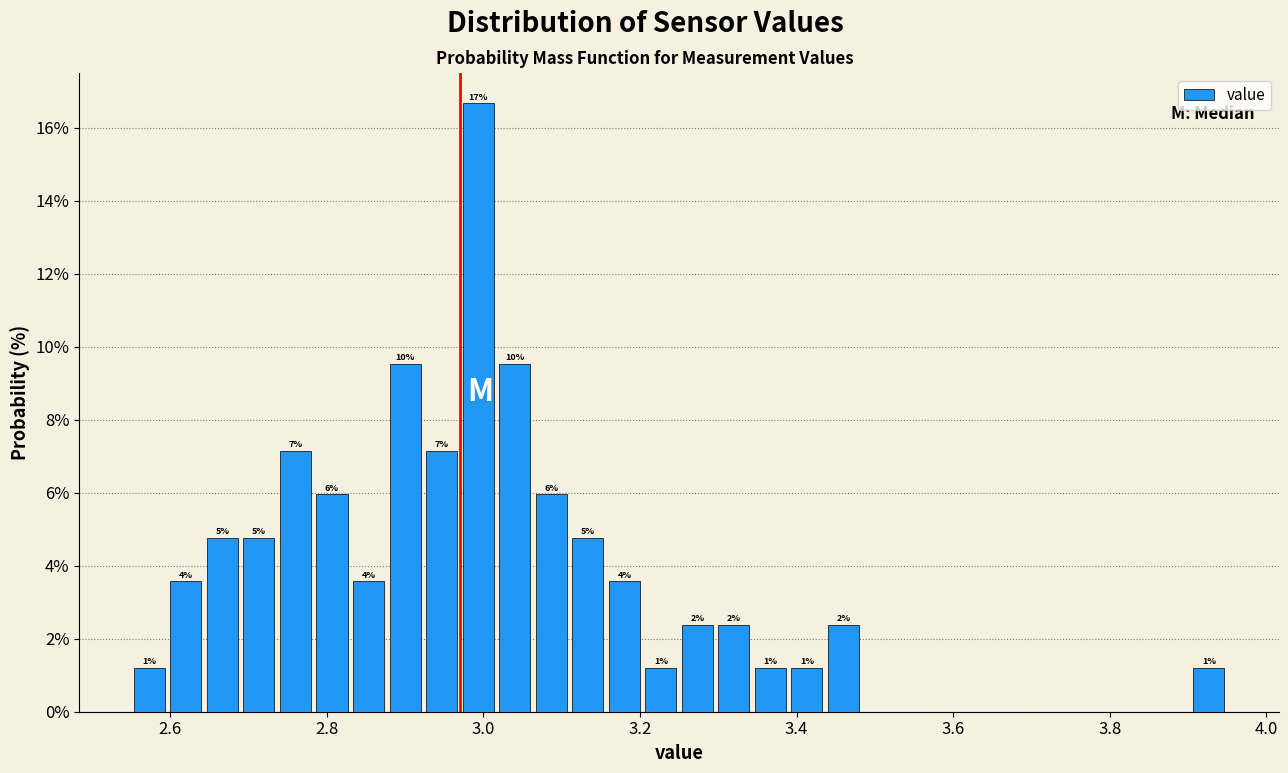

Read against the x-axis, roughly where is the centre of the tallest bar?

3.00